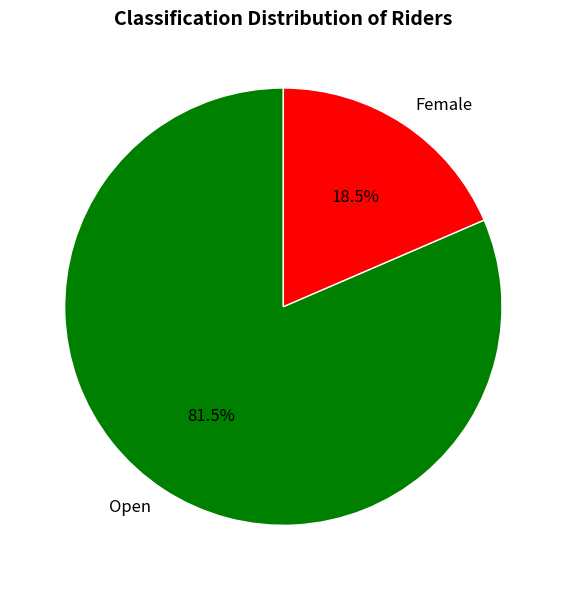

Combined, what portion of the pie is Female and Open?

100.0%